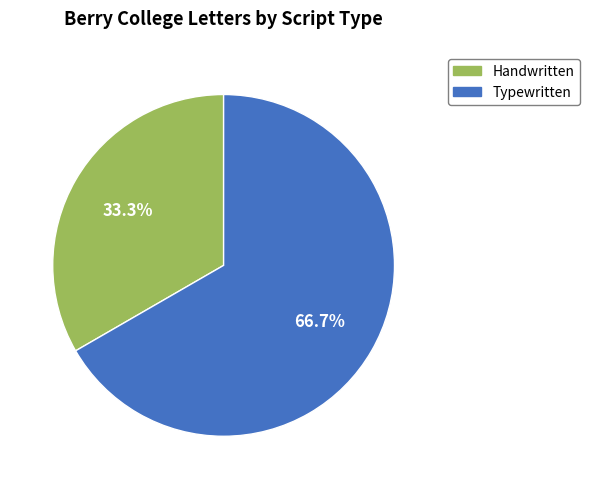

Combined, do Typewritten and Handwritten account for over 50%?

Yes